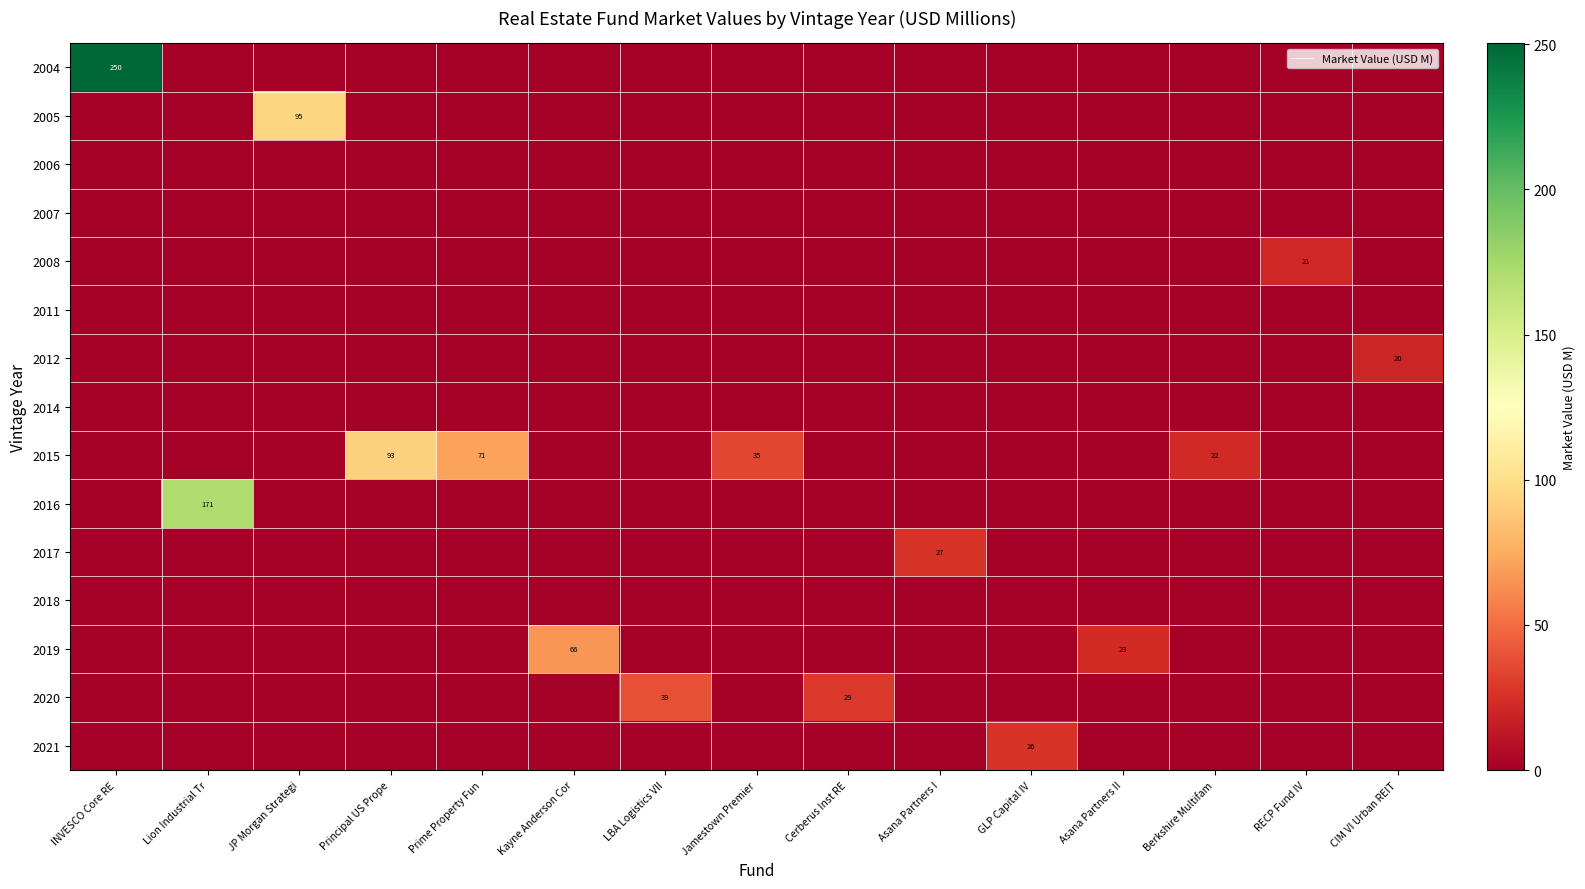

True or false: 2015 has a value of 22 at Berkshire Multifam.

True